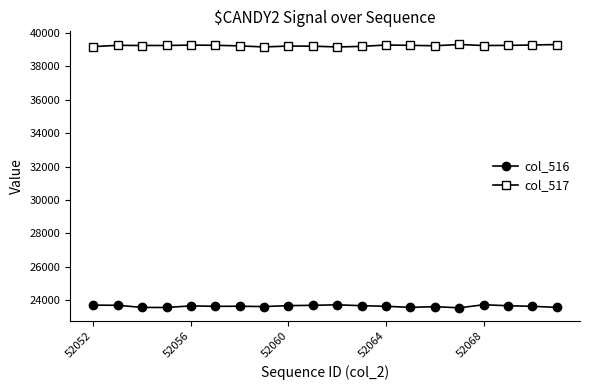

List the series in order of their peak value, highest first.

col_517, col_516